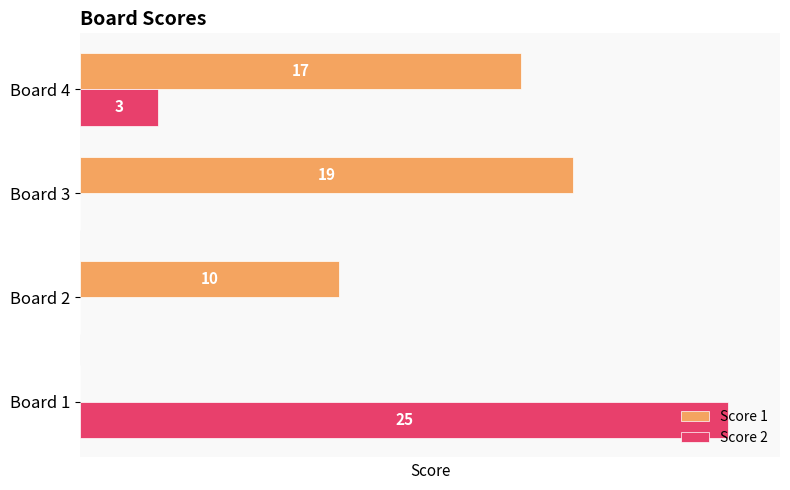

At which label is Score 2 closest to 12?

Board 4